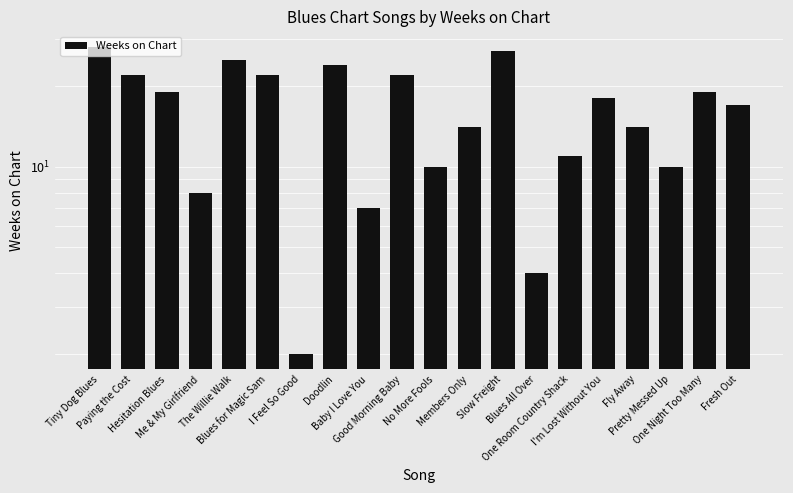

Reading left to right, extract all data points from this chart.

28	22	19	8	25	22	2	24	7	22	10	14	27	4	11	18	14	10	19	17